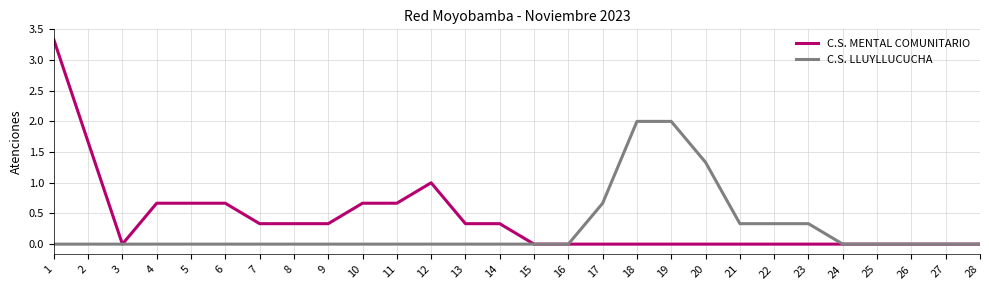

How many lines are shown in the chart?

2